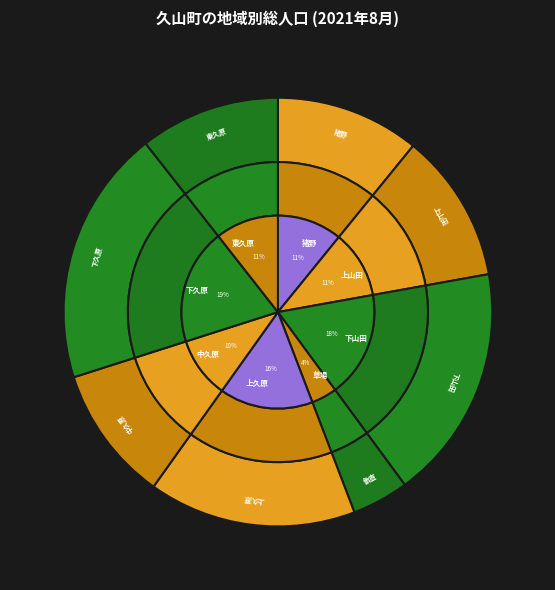

How many slices are in this pie chart?

8